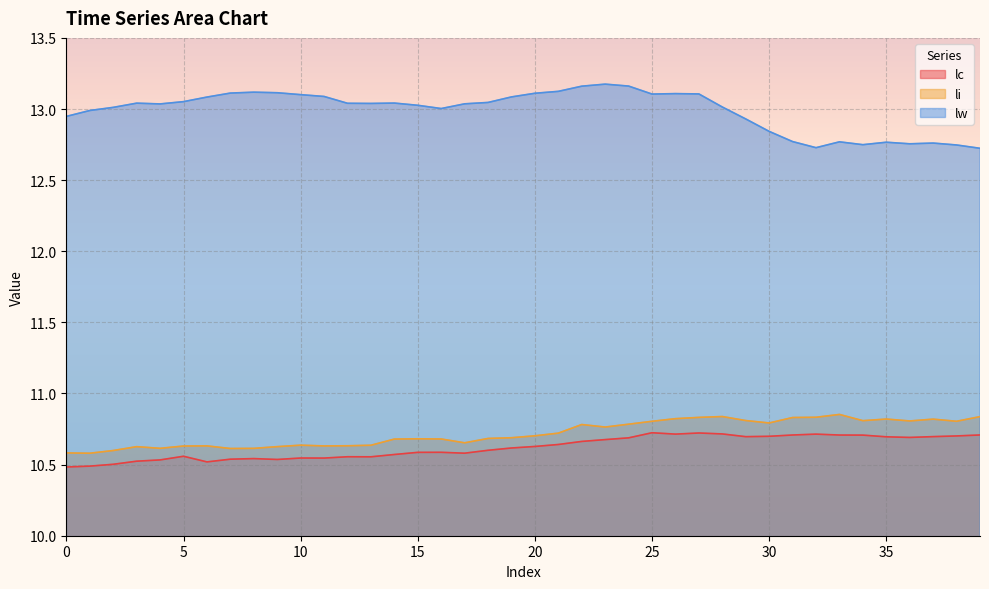

Is it true that lc equals 17.8 at 25?

False